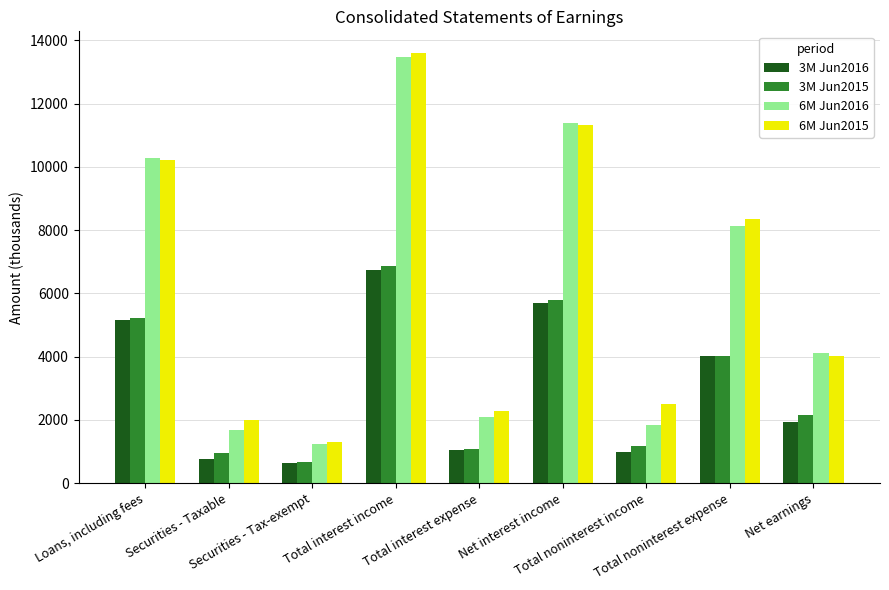

What is the greatest value displayed?

13607